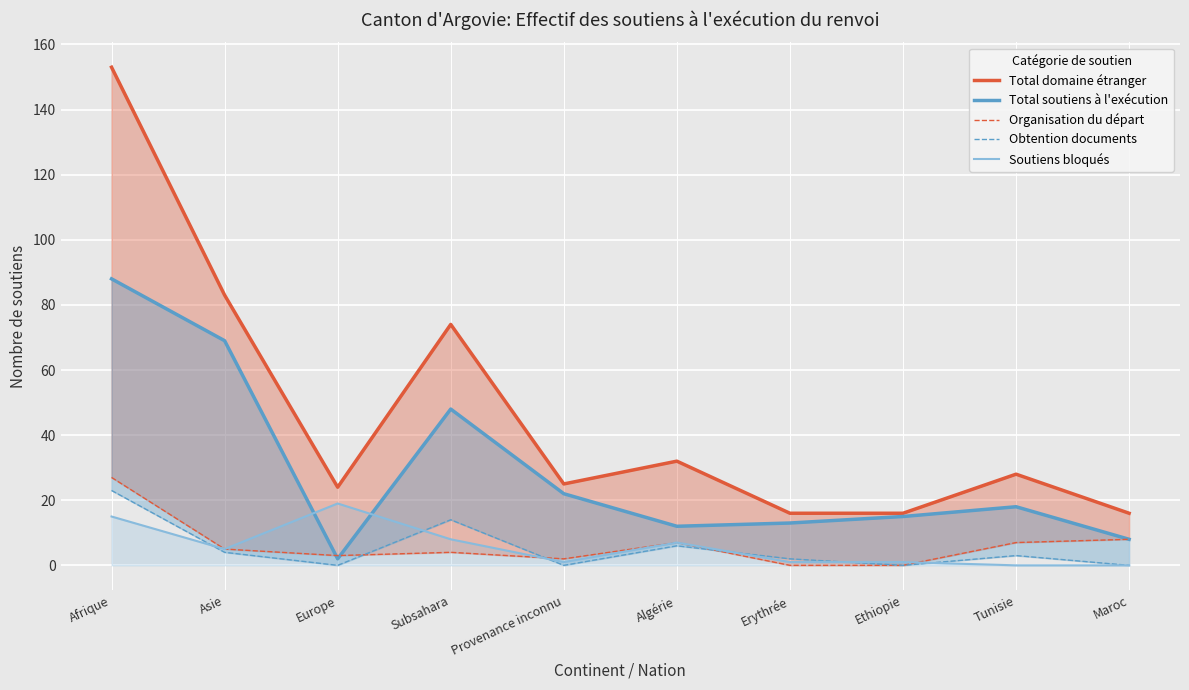

Is it true that Total soutiens à l'exécution equals 12 at Algérie?

True